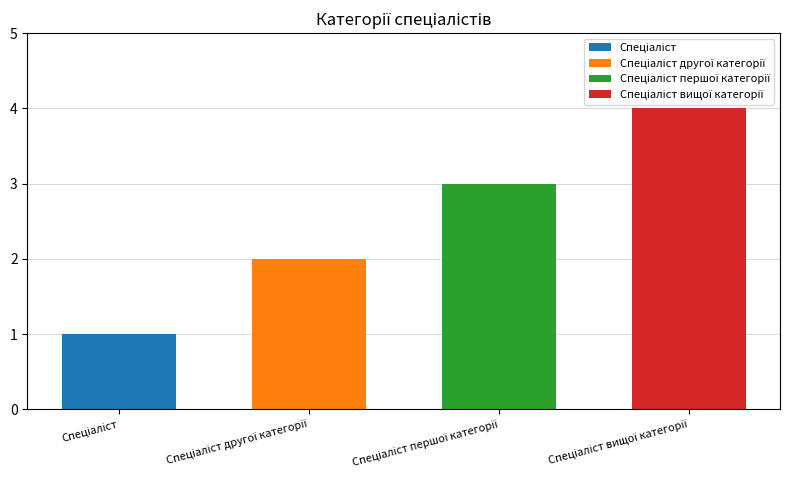

What is the label of the 3rd bar from the left?

Спеціаліст першої категорії